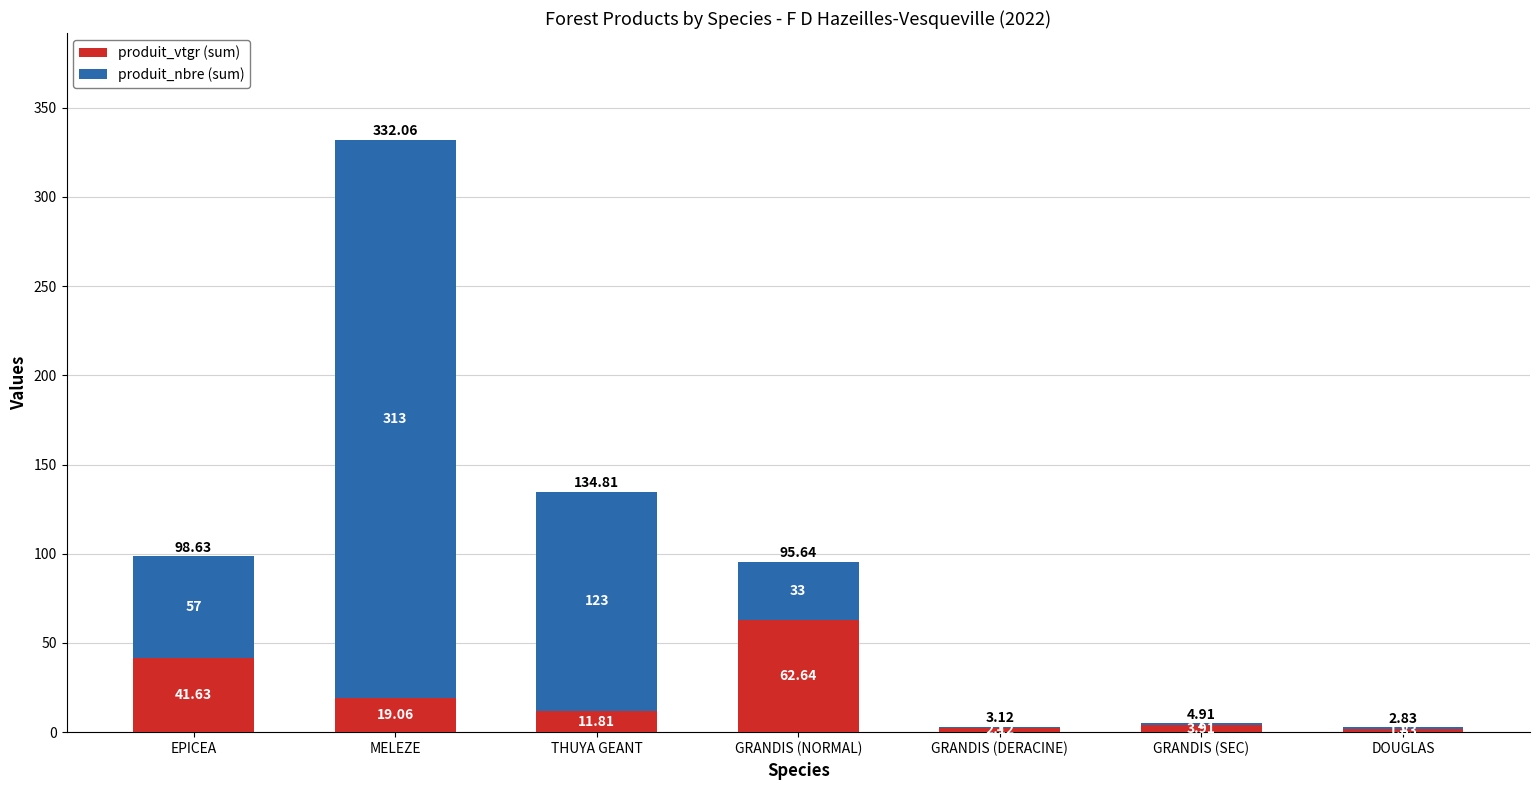

At which category is the sum across all series the highest?

MELEZE